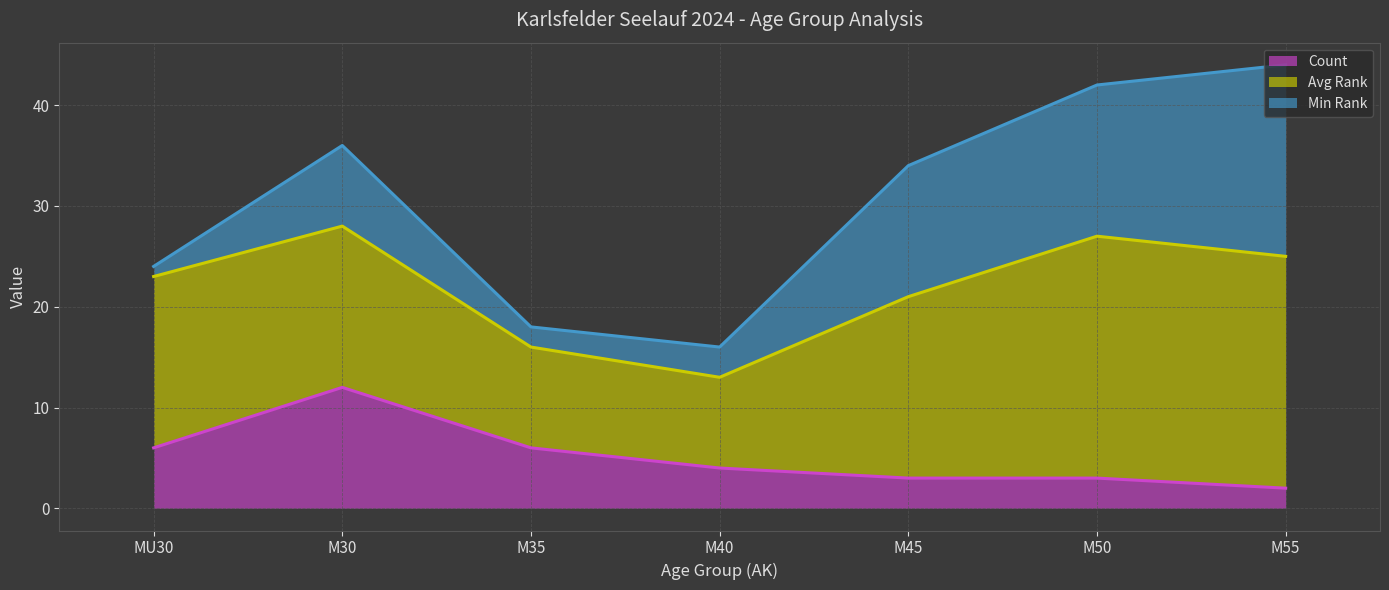

What is the maximum value shown in the chart?

44